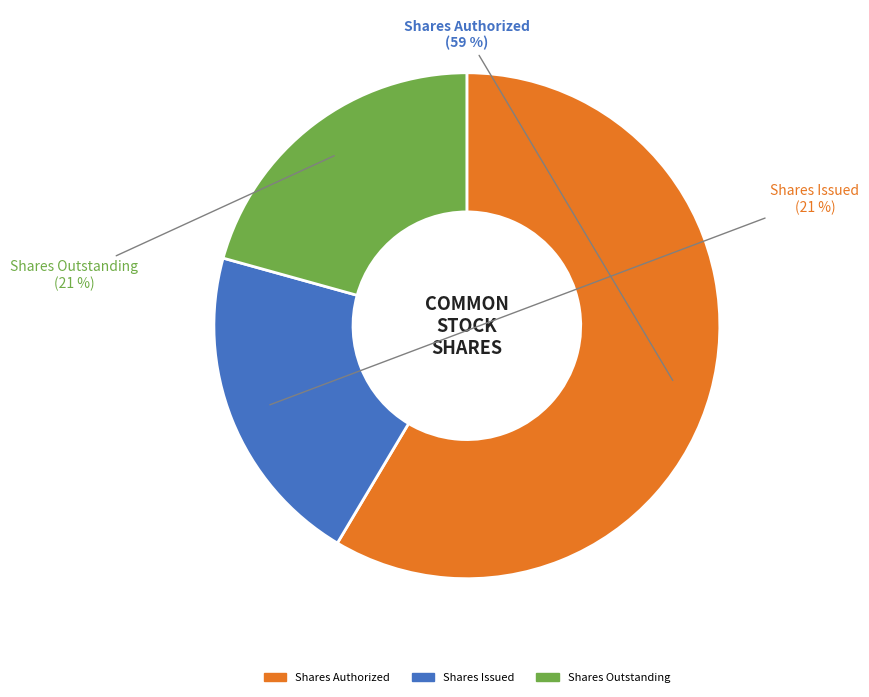

To the nearest percent, what is the average slice percentage?

33%